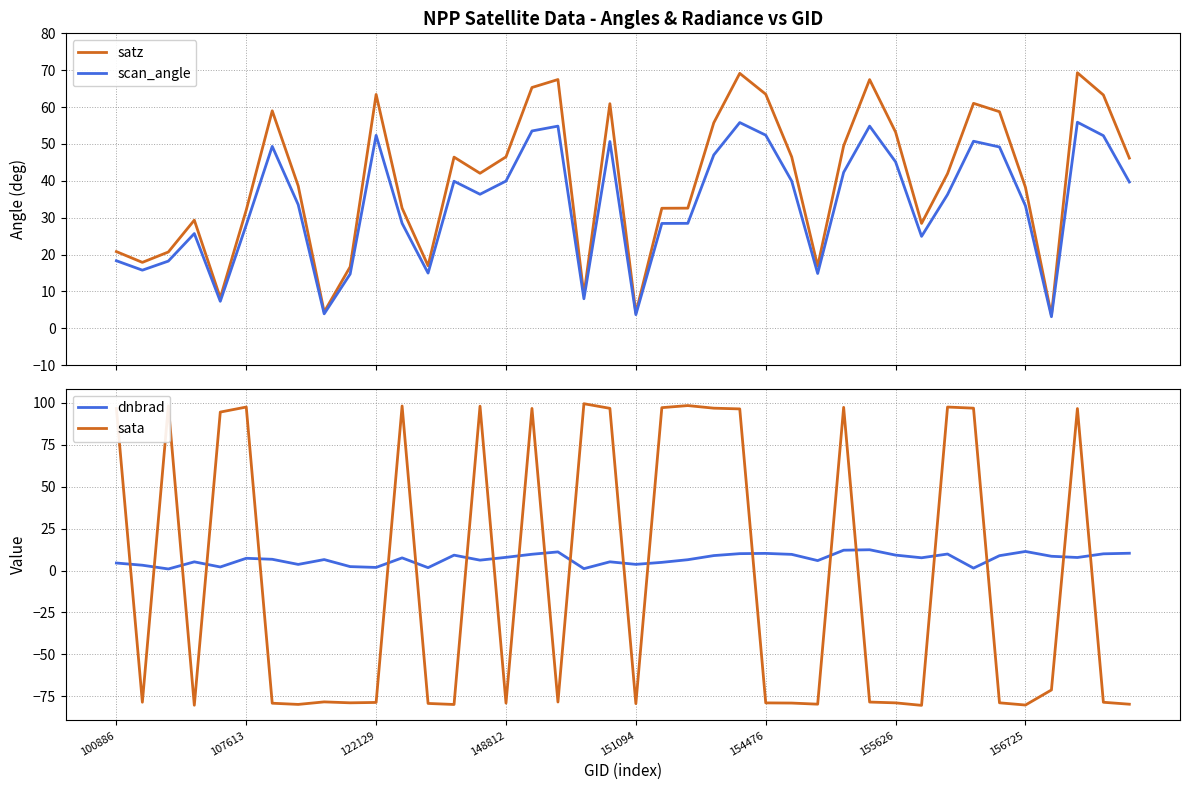

Read the scan_angle value at 29.

54.8